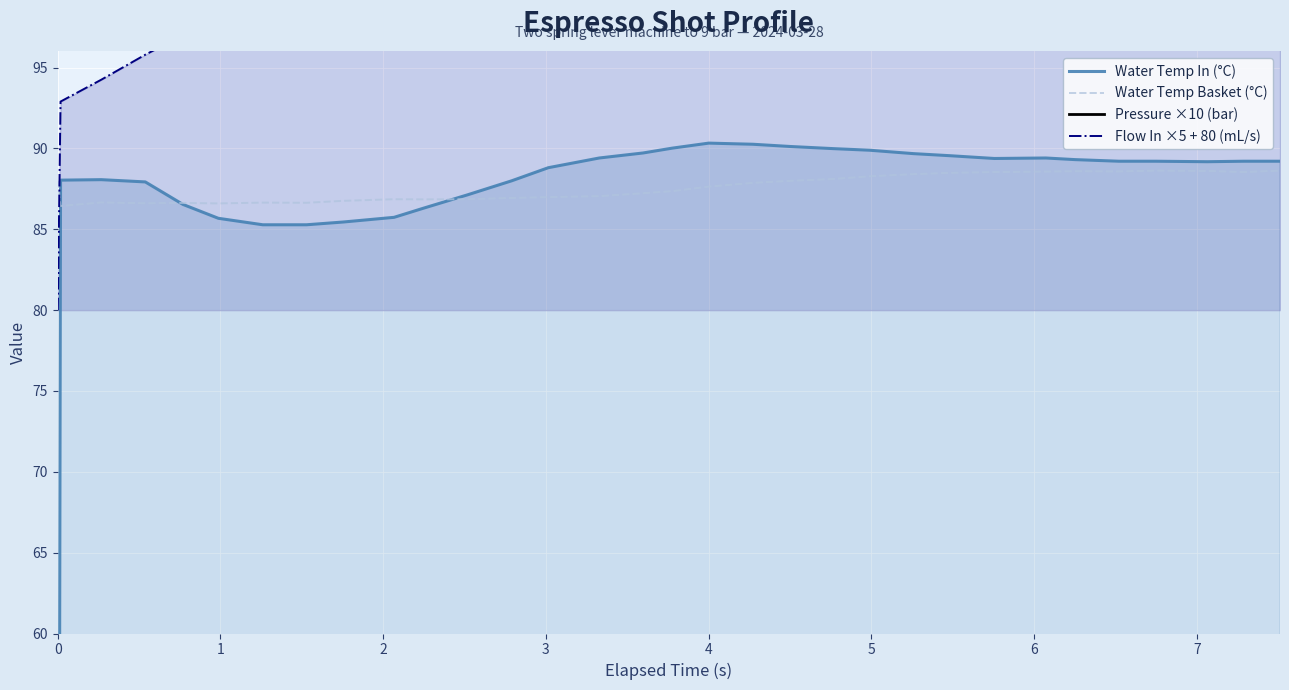

What are all the series names shown in the legend?

Water Temp In (°C), Water Temp Basket (°C), Pressure ×10 (bar), Flow In ×5 + 80 (mL/s)